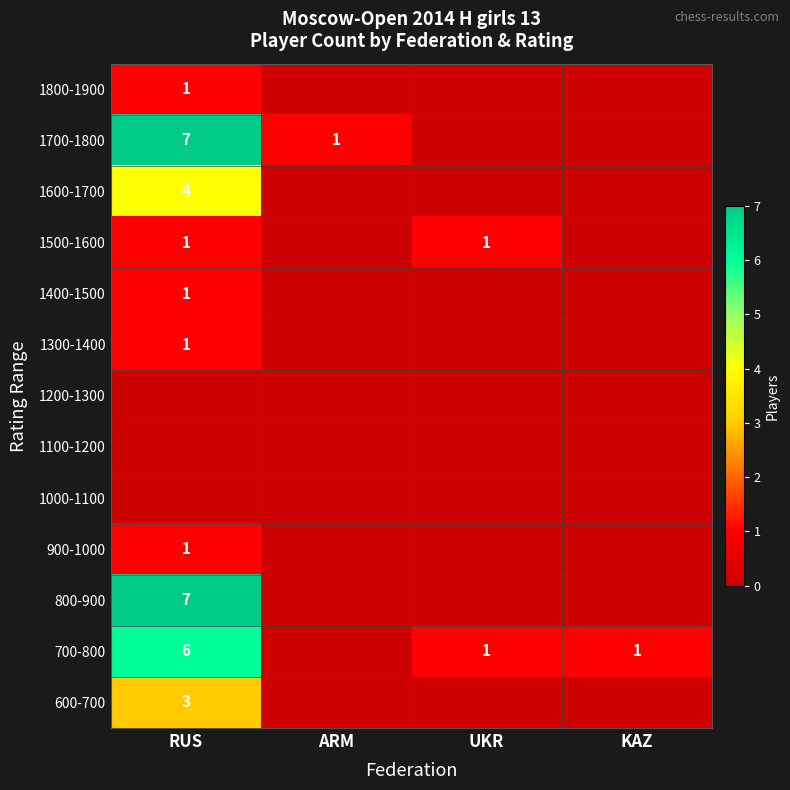

The value of 1500-1600 at UKR is 1. True or false?

True